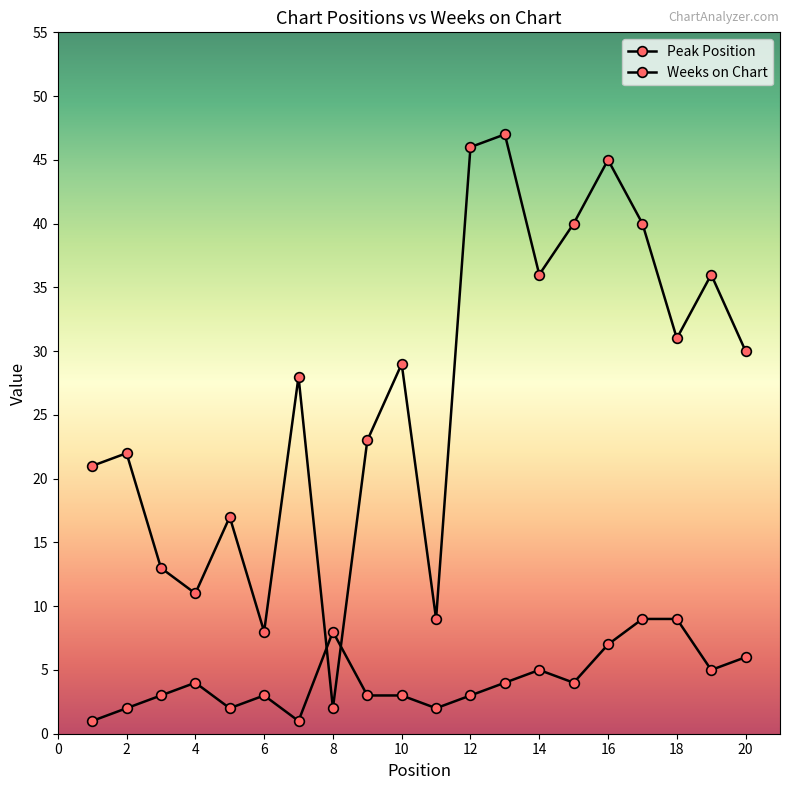

Count the number of data series in this chart.

2